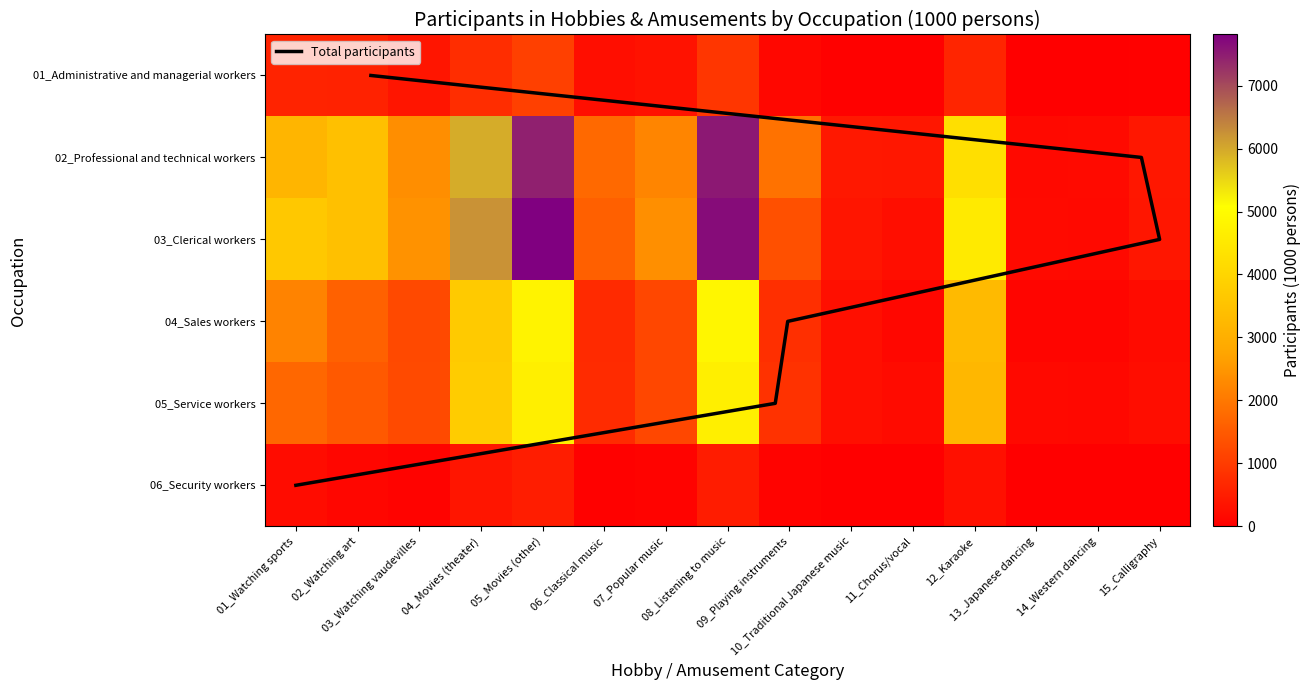

Reading left to right, transcribe all the data shown in this chart.

01_Administrative and managerial workers: 602	567	364	753	1070	255	307	911	136	32	34	639	9	15	32
02_Professional and technical workers: 3164	3454	2360	5957	7461	1754	2219	7541	1899	417	387	4242	153	168	401
03_Clerical workers: 3659	3435	2440	6229	7812	1605	2392	7663	1341	354	258	4533	170	161	373
04_Sales workers: 2192	1618	1228	3698	4770	705	1200	4853	785	269	130	3282	99	104	188
05_Service workers: 1717	1488	1243	3768	4670	727	1198	4655	843	273	197	3217	156	145	244
06_Security workers: 219	115	74	352	492	44	70	474	66	13	6	281	2	1	26